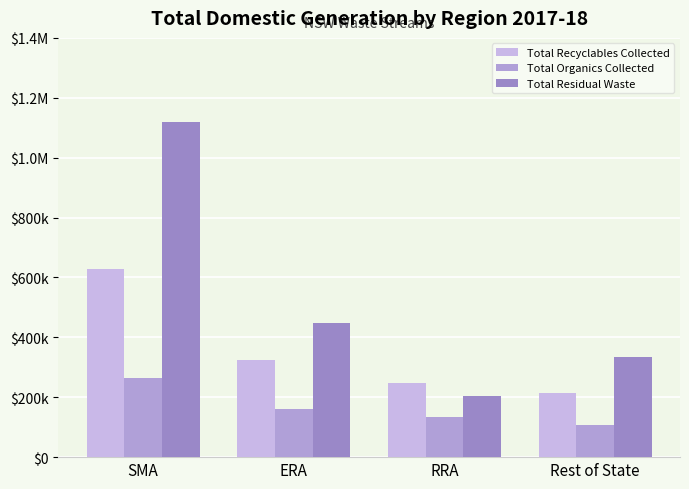

At which category is the sum across all series the highest?

SMA